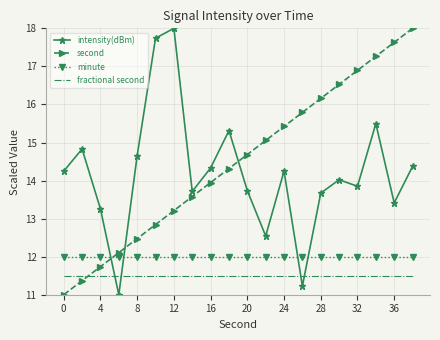

What is the difference between the maximum and minimum values in the intensity(dBm) series?

7.0